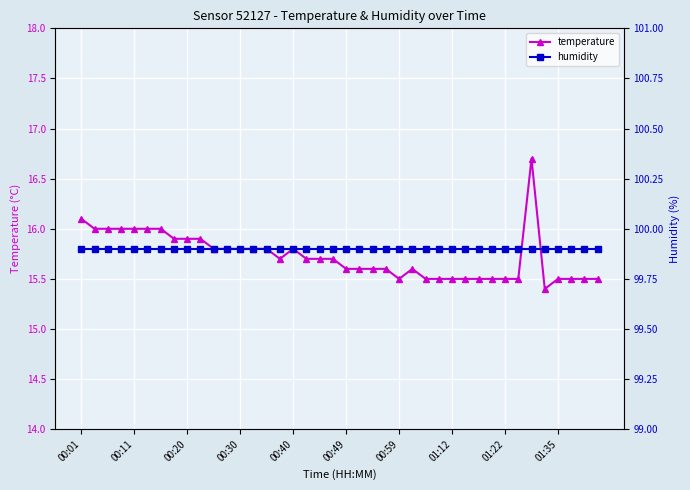

Does the chart display data point markers on the line(s)?

Yes